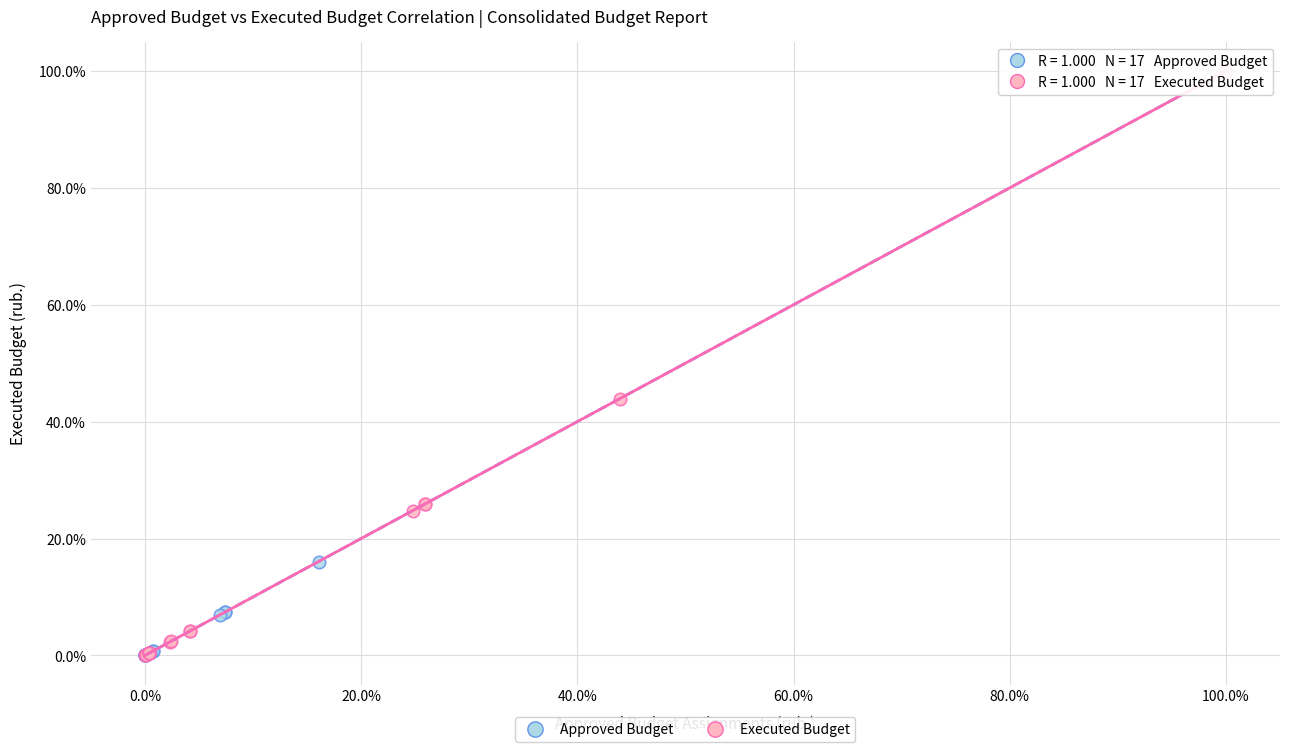

What are all the series names shown in the legend?

Approved Budget, Executed Budget